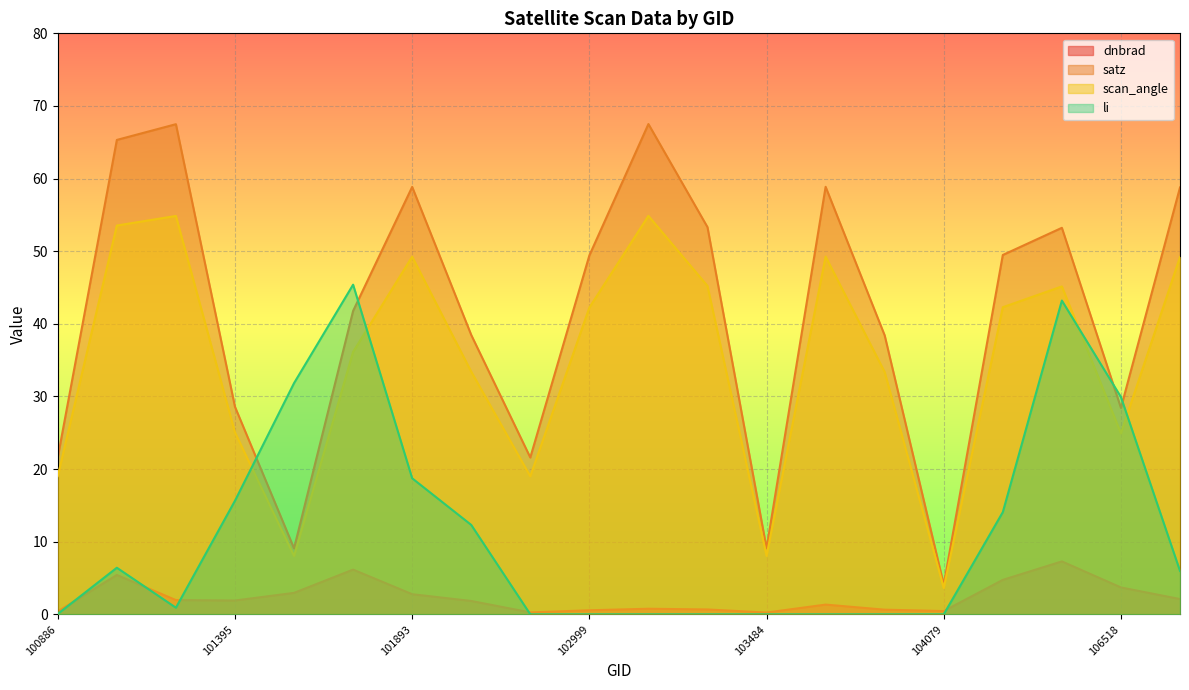

Between 101640 and 102022, which series saw the biggest shift?

li